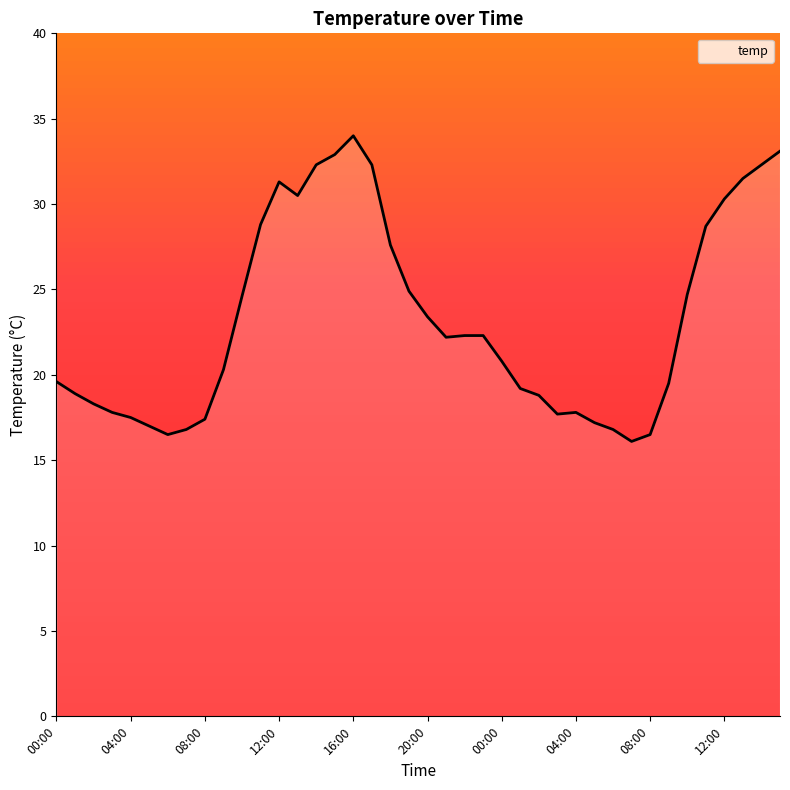

What is the maximum value shown in the chart?

34.0